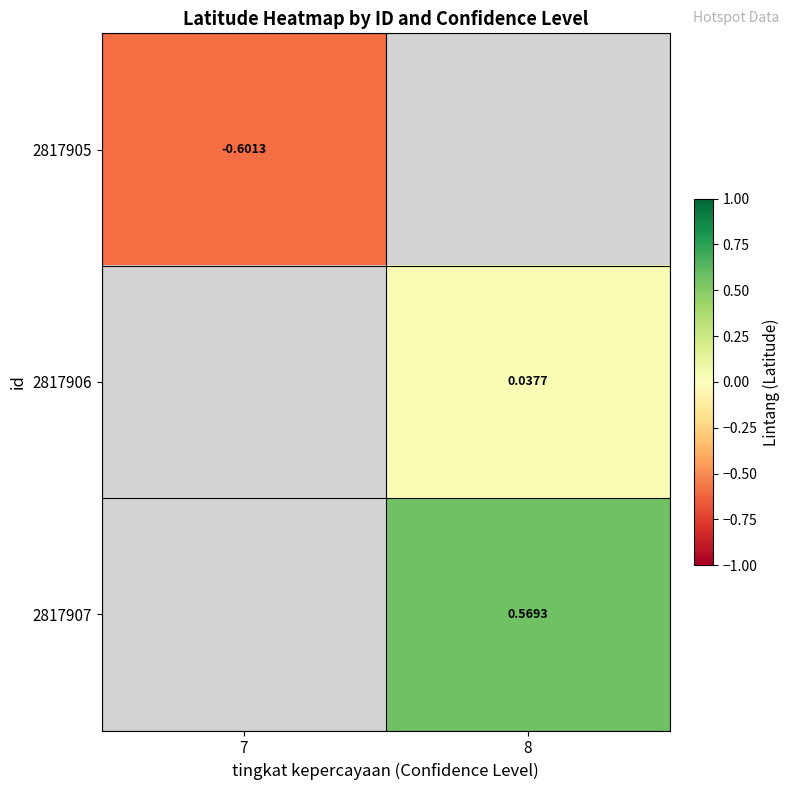

How many series are shown in this chart?

3